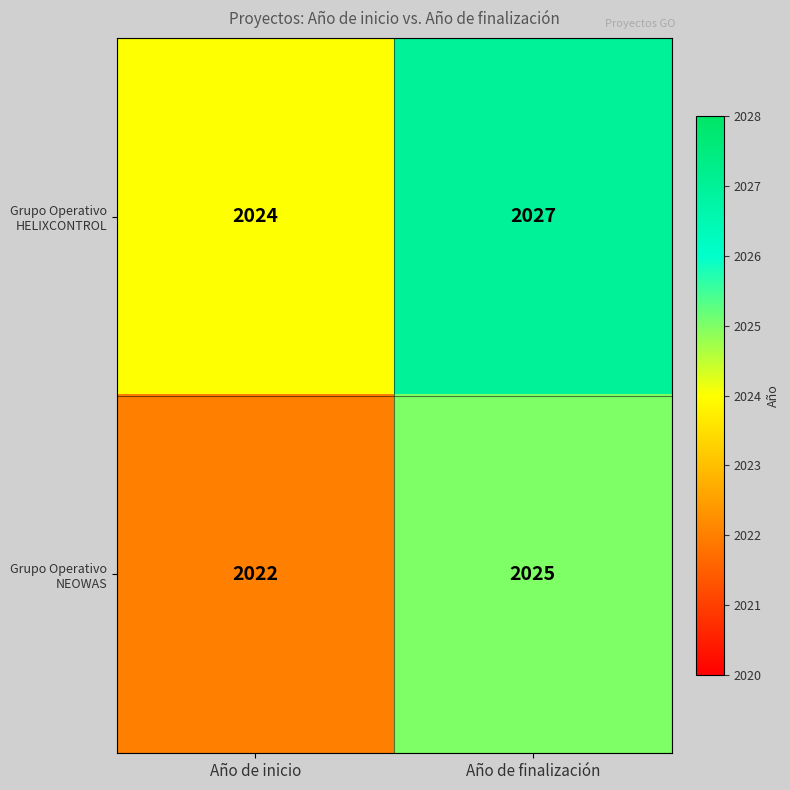

Count the number of categories in the chart.

2